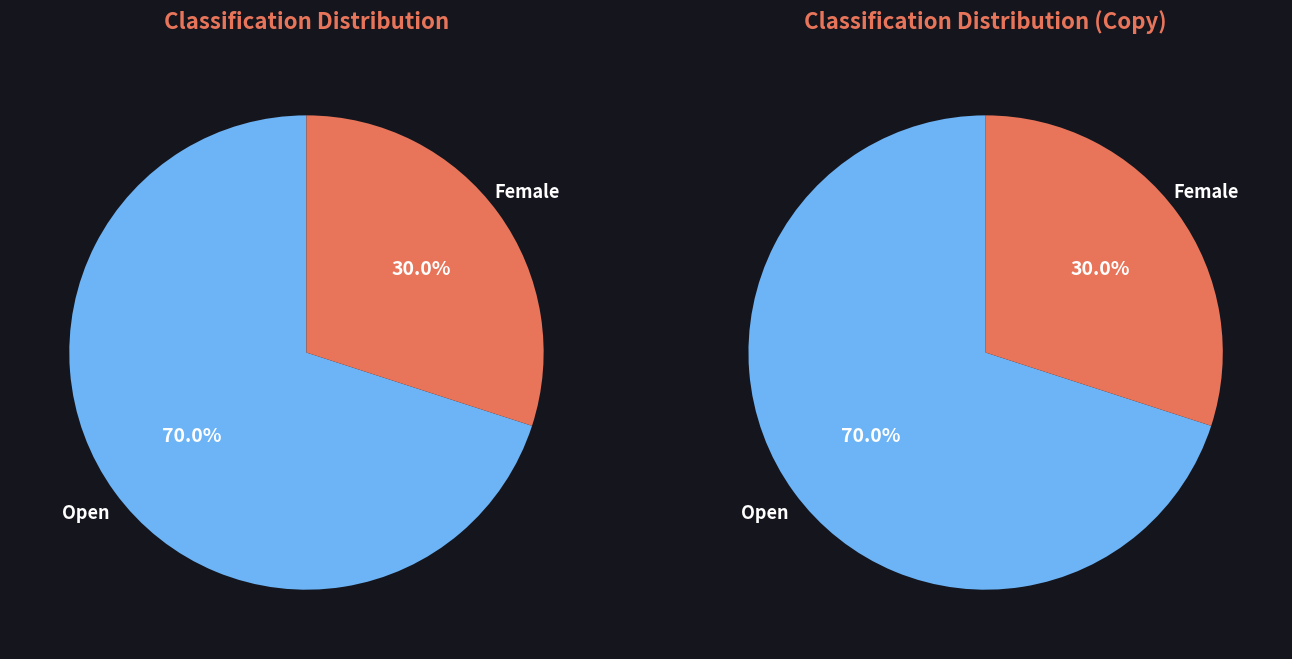

The Female slice represents 30% of the pie. True or false?

True